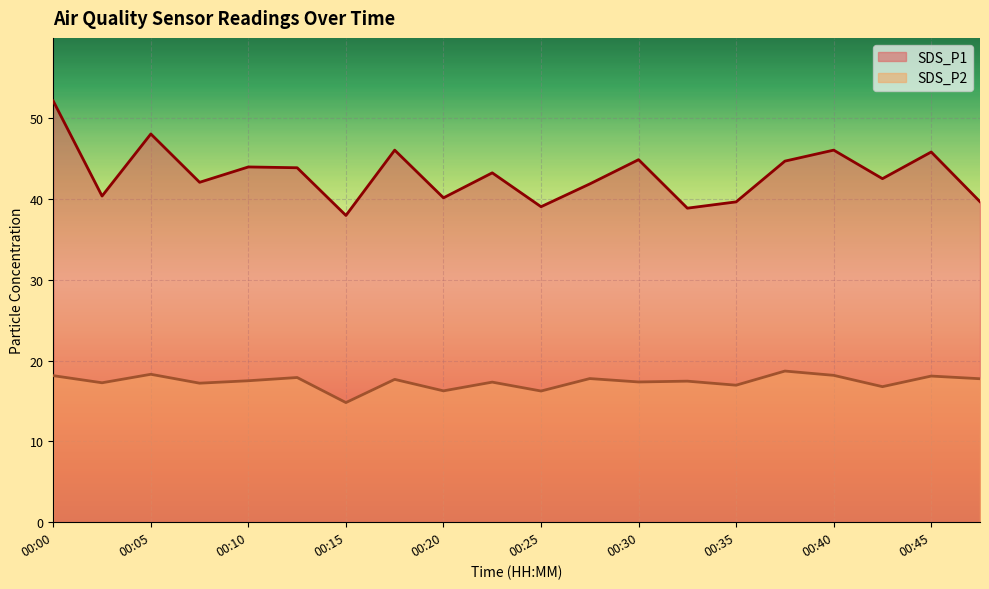

What is the sum of all SDS_P1 values?

860.5